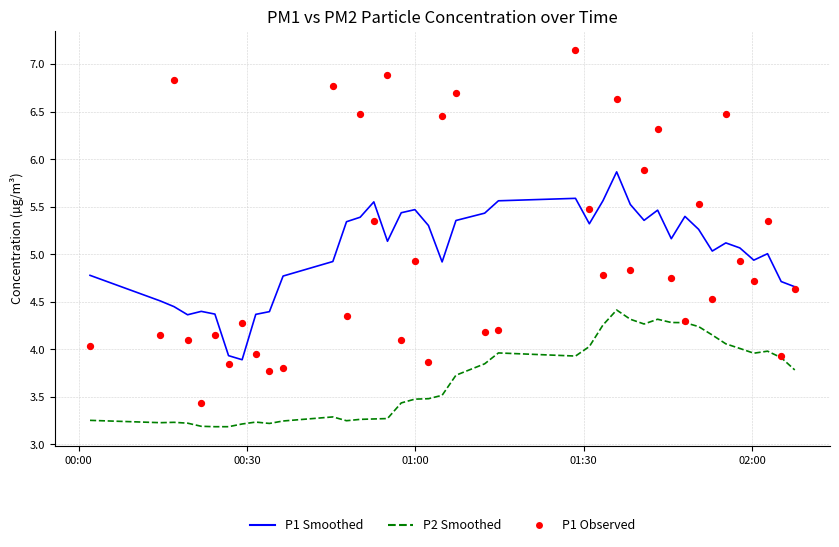

What are all the series names shown in the legend?

P1 Smoothed, P2 Smoothed, P1 Observed